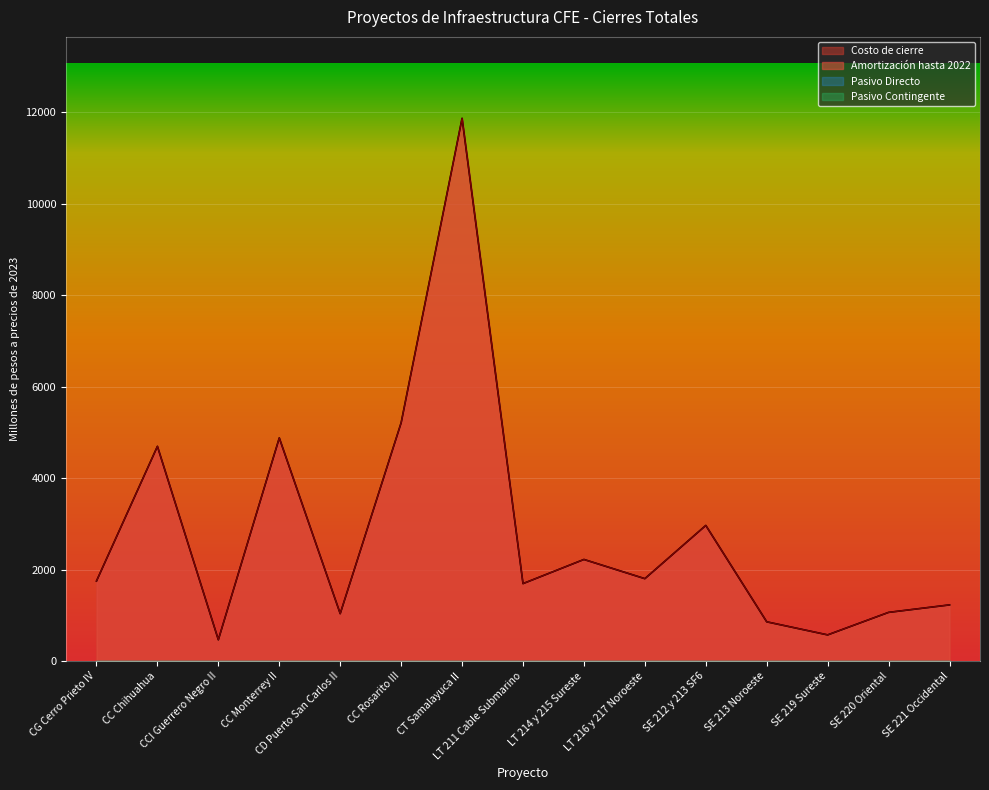

What is the difference between the Amortizacion hasta 2022 values at LT 214 y 215 Sureste and LT 216 y 217 Noroeste?

419.8